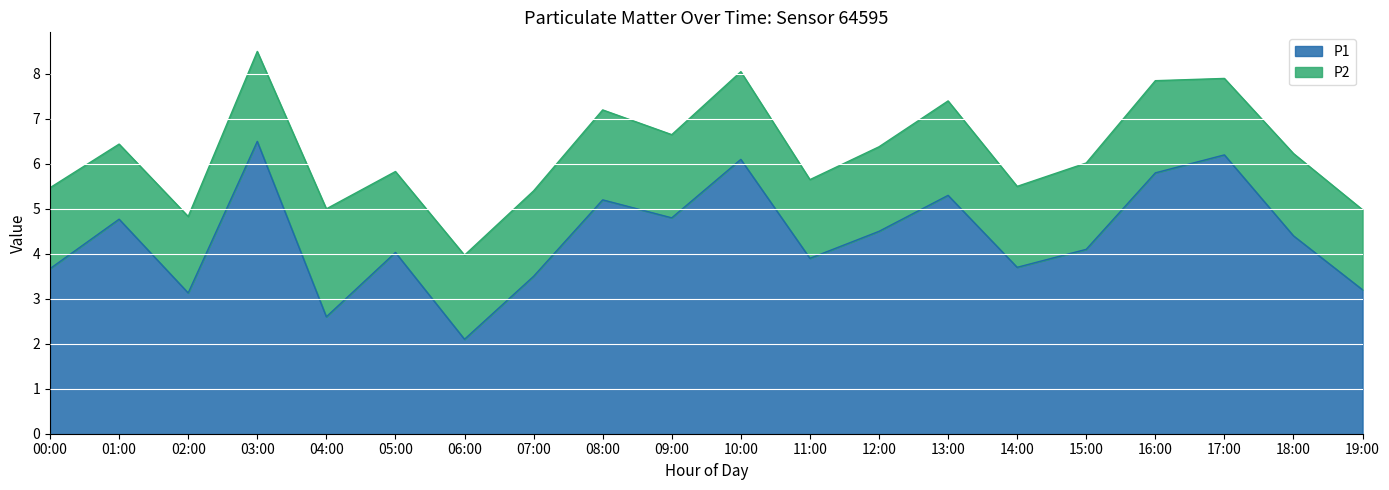

How many interior local peaks (higher than both neighbors) does the data have?

7